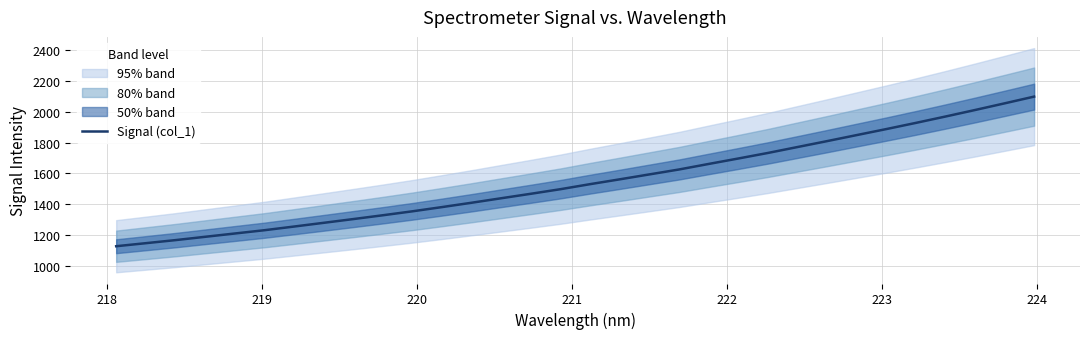

What is the highest value of the Signal (col_1) series?

2098.4